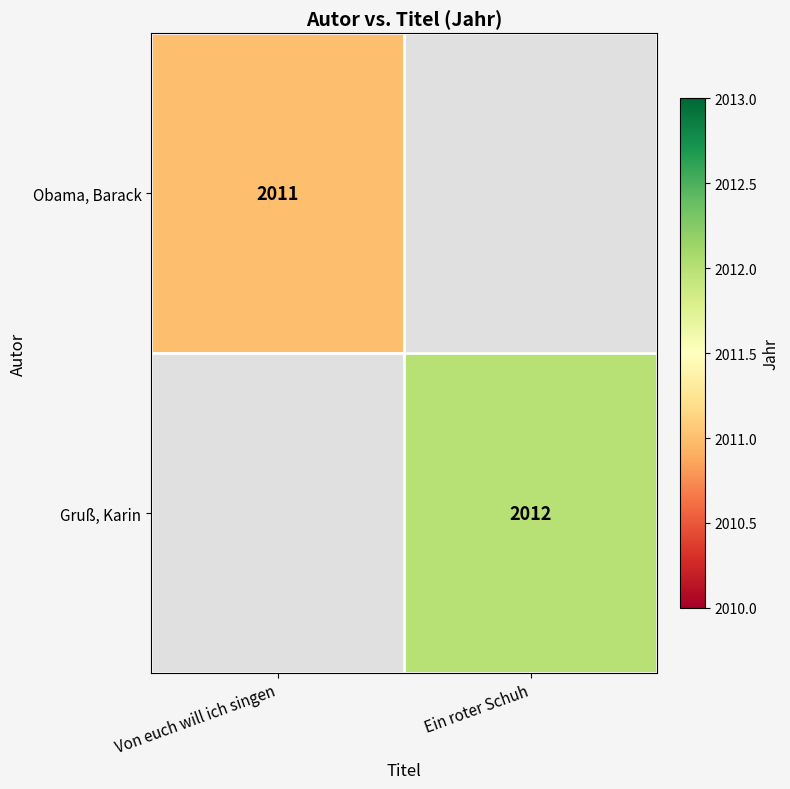

The Gruß, Karin series shows 3200 at Ein roter Schuh. True or false?

False